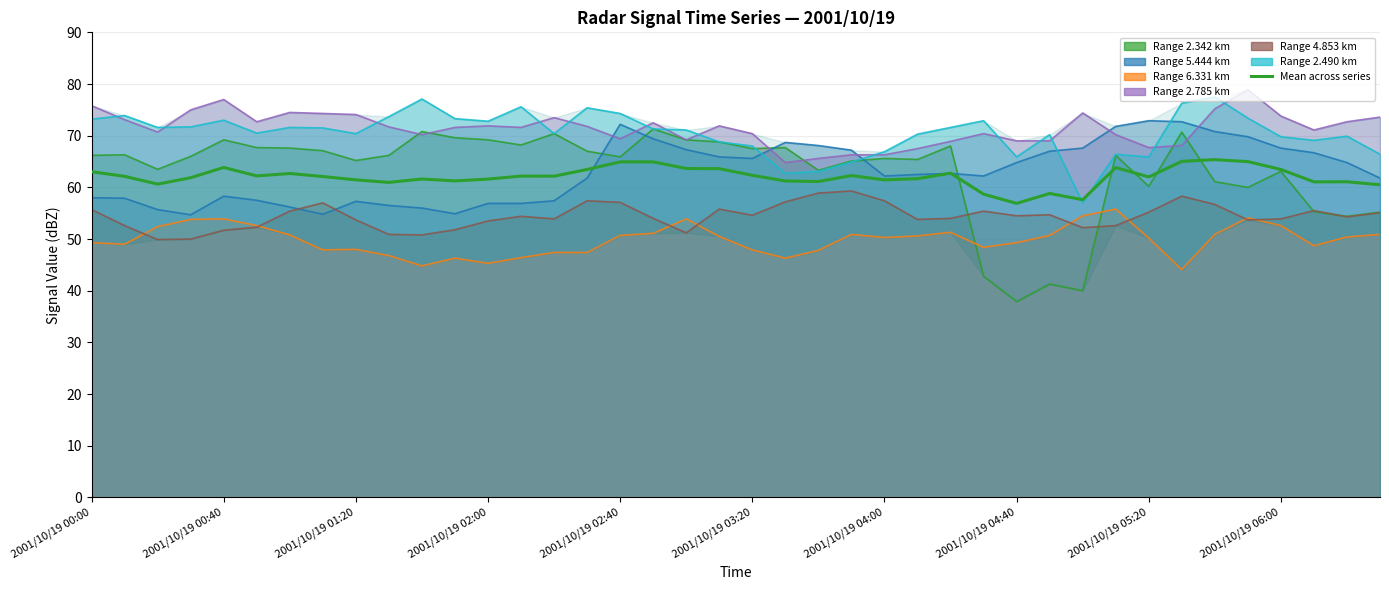

Is it true that the value at 2001/10/19 02:00 is 61.9?

True